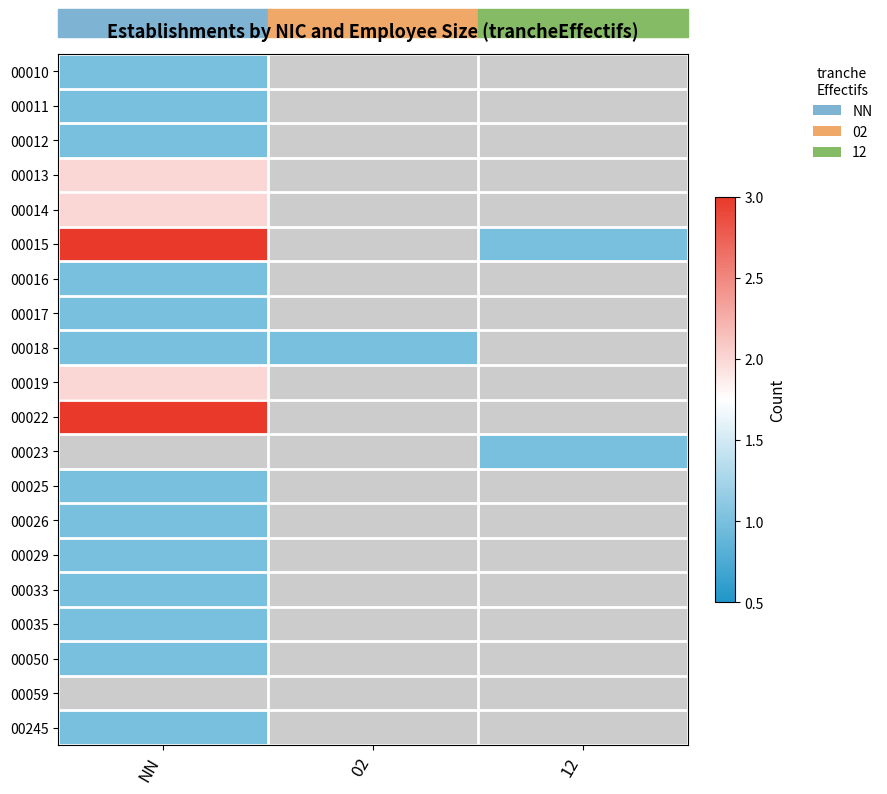

Rank the categories by 00010 value from lowest to highest.

NN, 02, 12